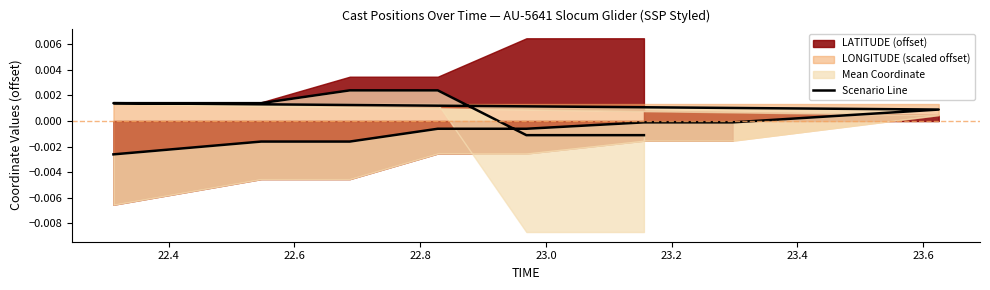

The chart shows a value of 0.0 at 11. True or false?

False